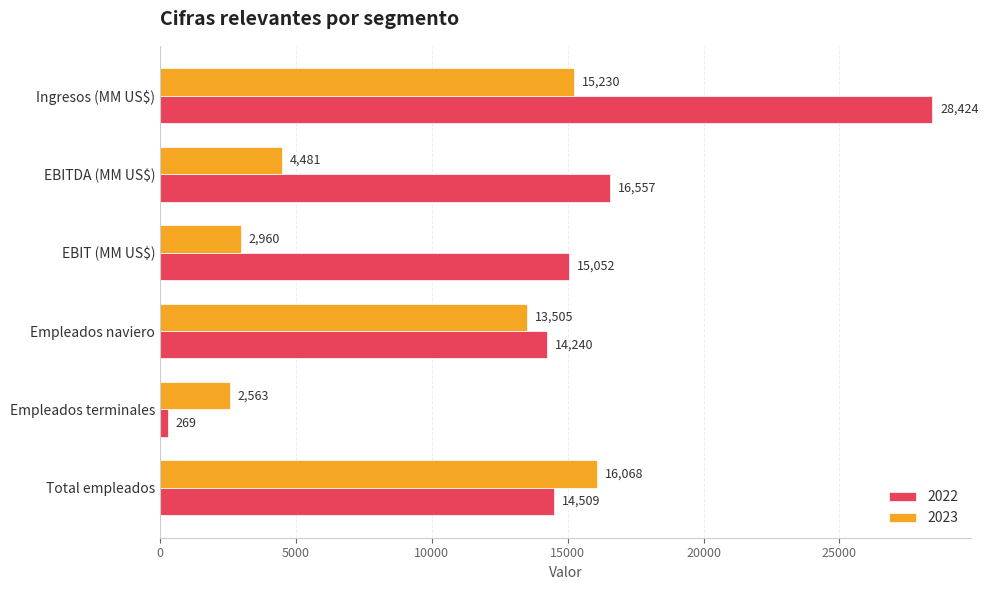

Which label corresponds to the largest value in the chart?

Ingresos (MM US$)